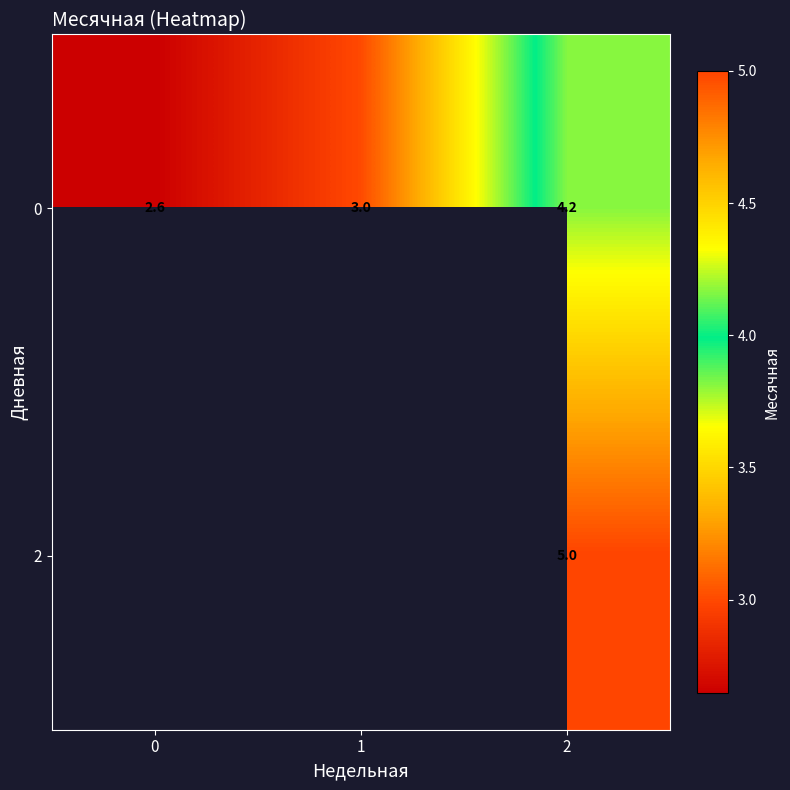

Is the value of 2 at 2 greater than the value of 0 at 1?

Yes